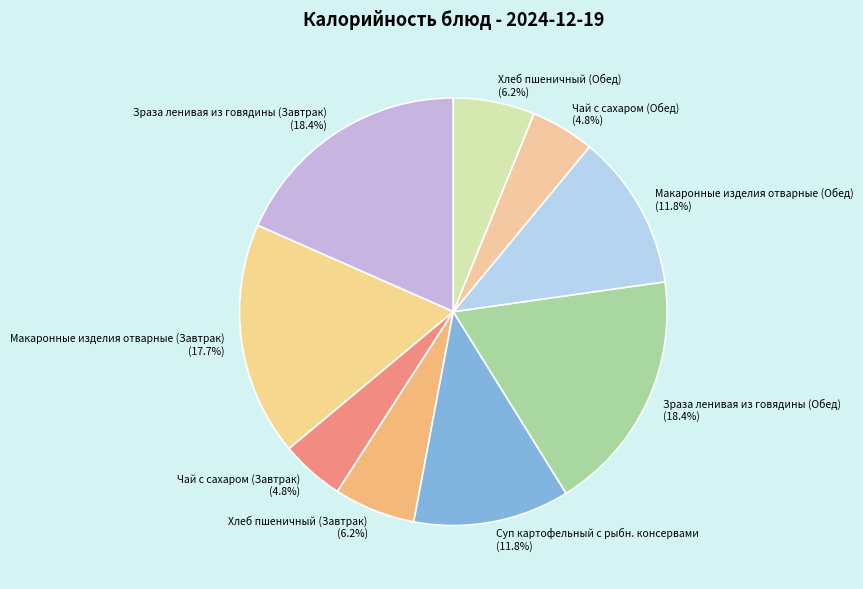

What portion of the pie excludes Чай с сахаром (Завтрак)?

95.2%